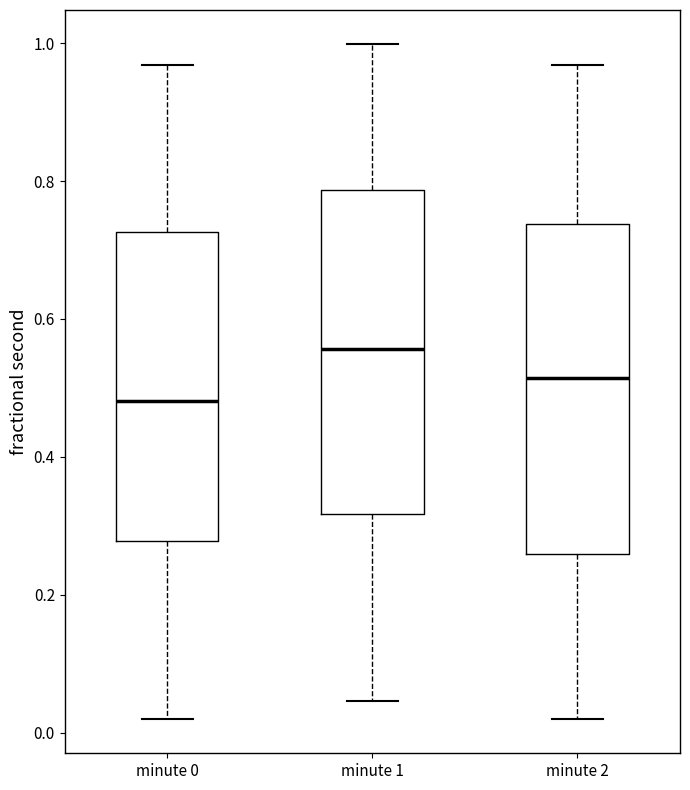

Where does the median line of the box for minute 0 sit on the y-axis? The values are not printed on the chart, so give them approximately, as read against the axis.

0.48